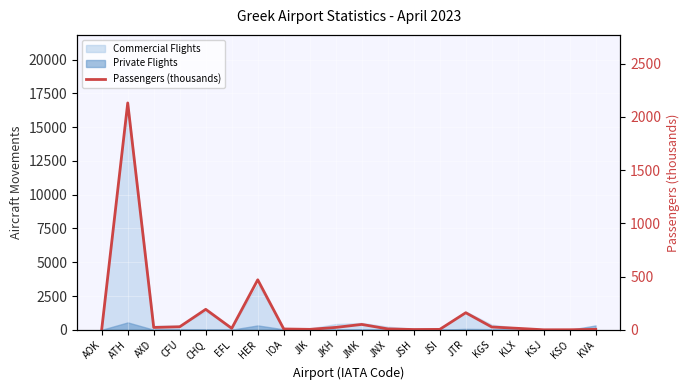

At which label does the data first exceed 13?

ATH